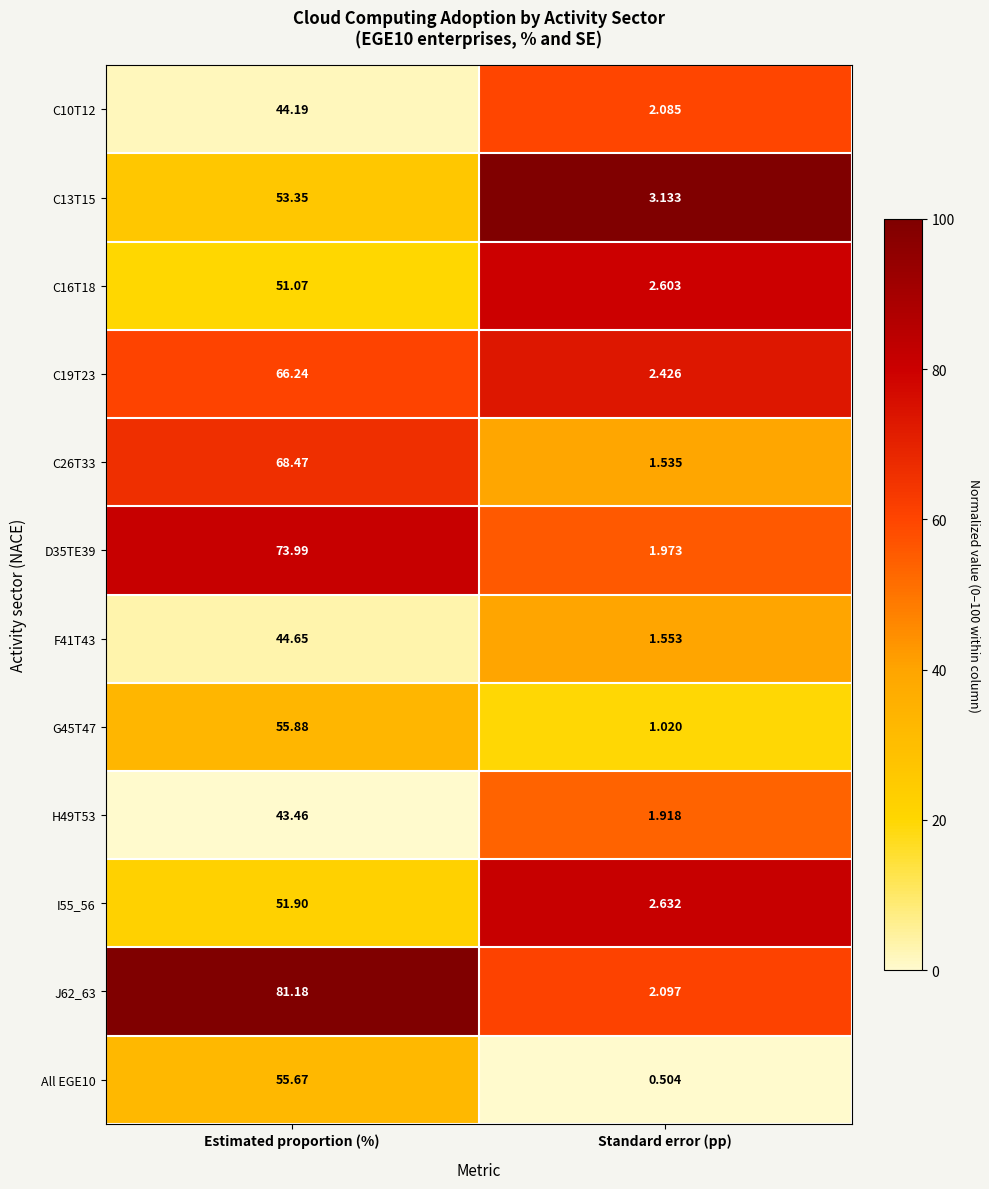

Which series has the largest total across all categories?

J62_63